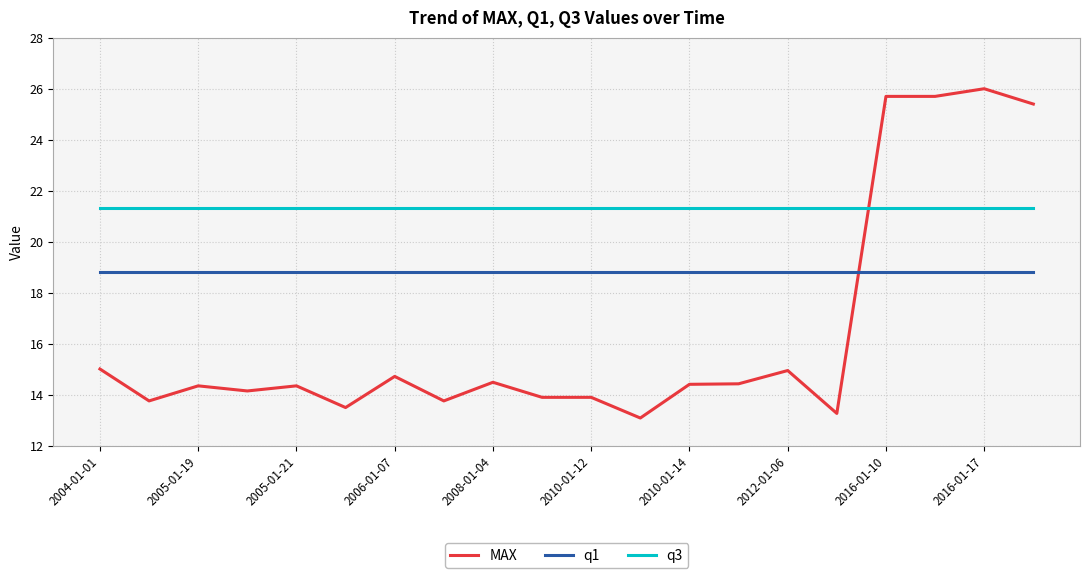

What are all the series names shown in the legend?

MAX, q1, q3